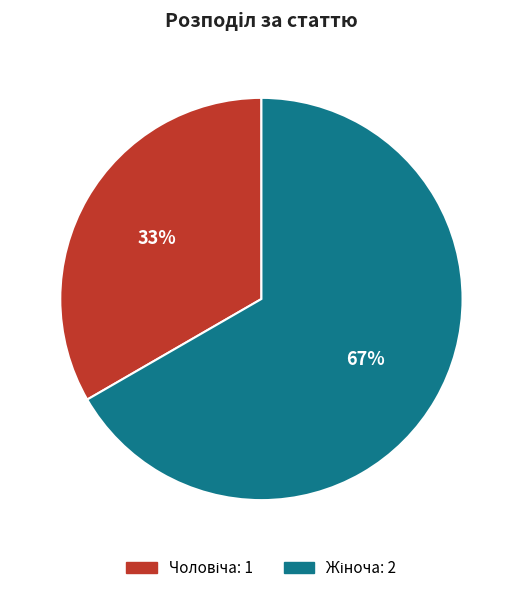

To the nearest percent, what is the average slice percentage?

50%